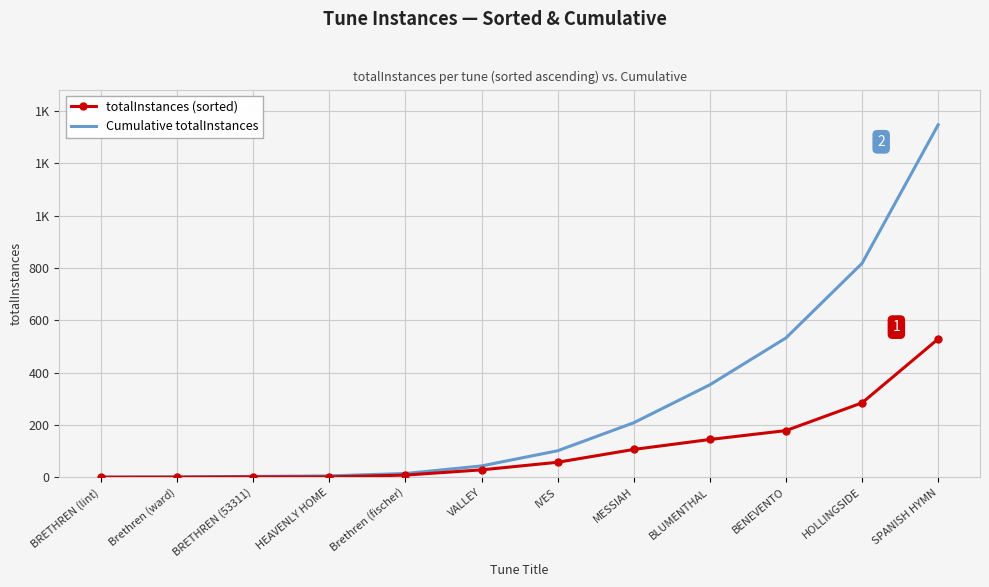

True or false: totalInstances (sorted) has more than 1 interior local peaks.

False